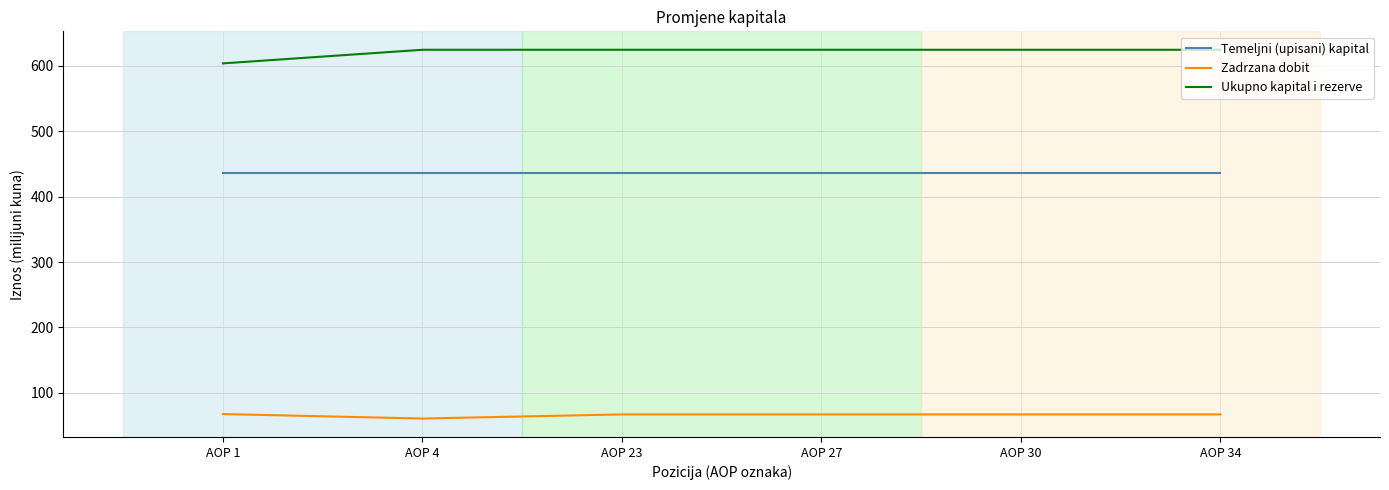

What are all the series names shown in the legend?

Temeljni (upisani) kapital, Zadrzana dobit, Ukupno kapital i rezerve